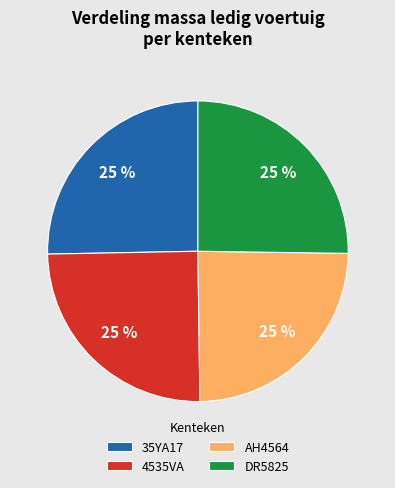

What is the ratio of the value at 4535VA to the value at AH4564?

1.0